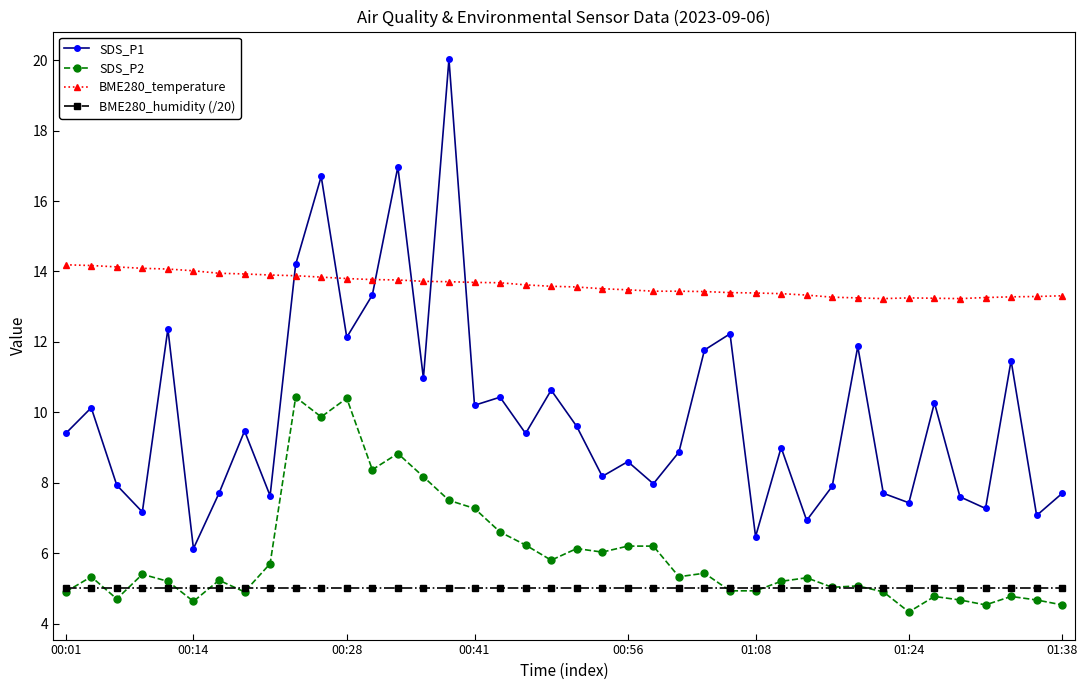

True or false: BME280_temperature and BME280_humidity (/20) cross at least once.

False